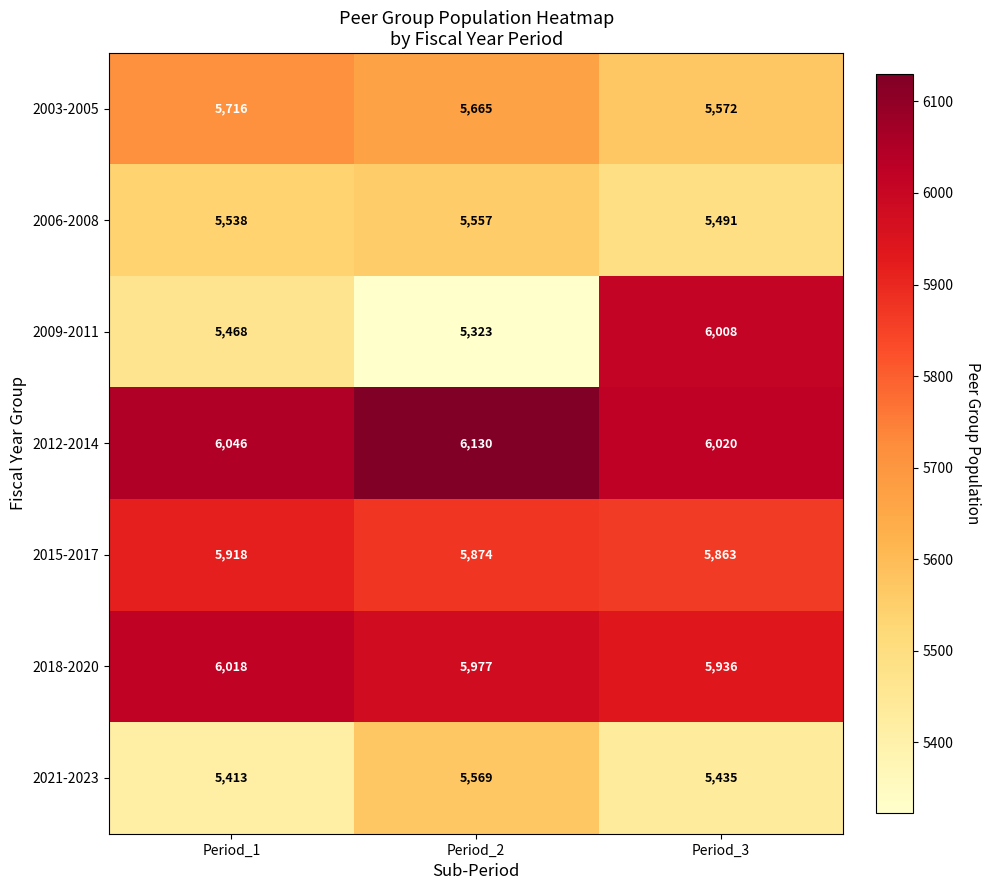

What is the total value across all series at Period_2?

40095